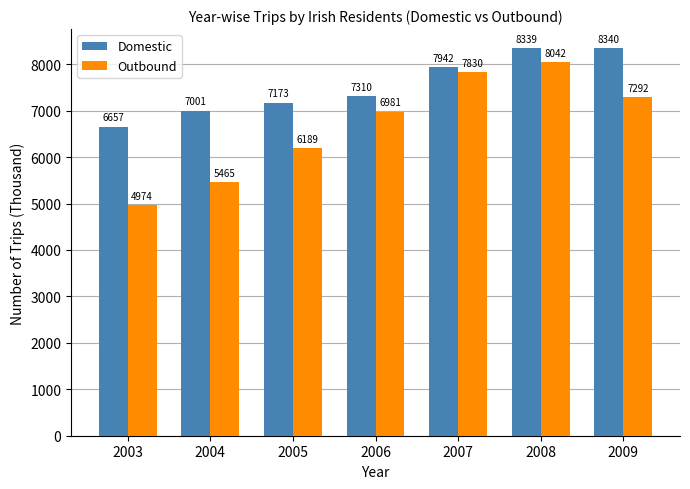

What is the average value of the Outbound series?

6682